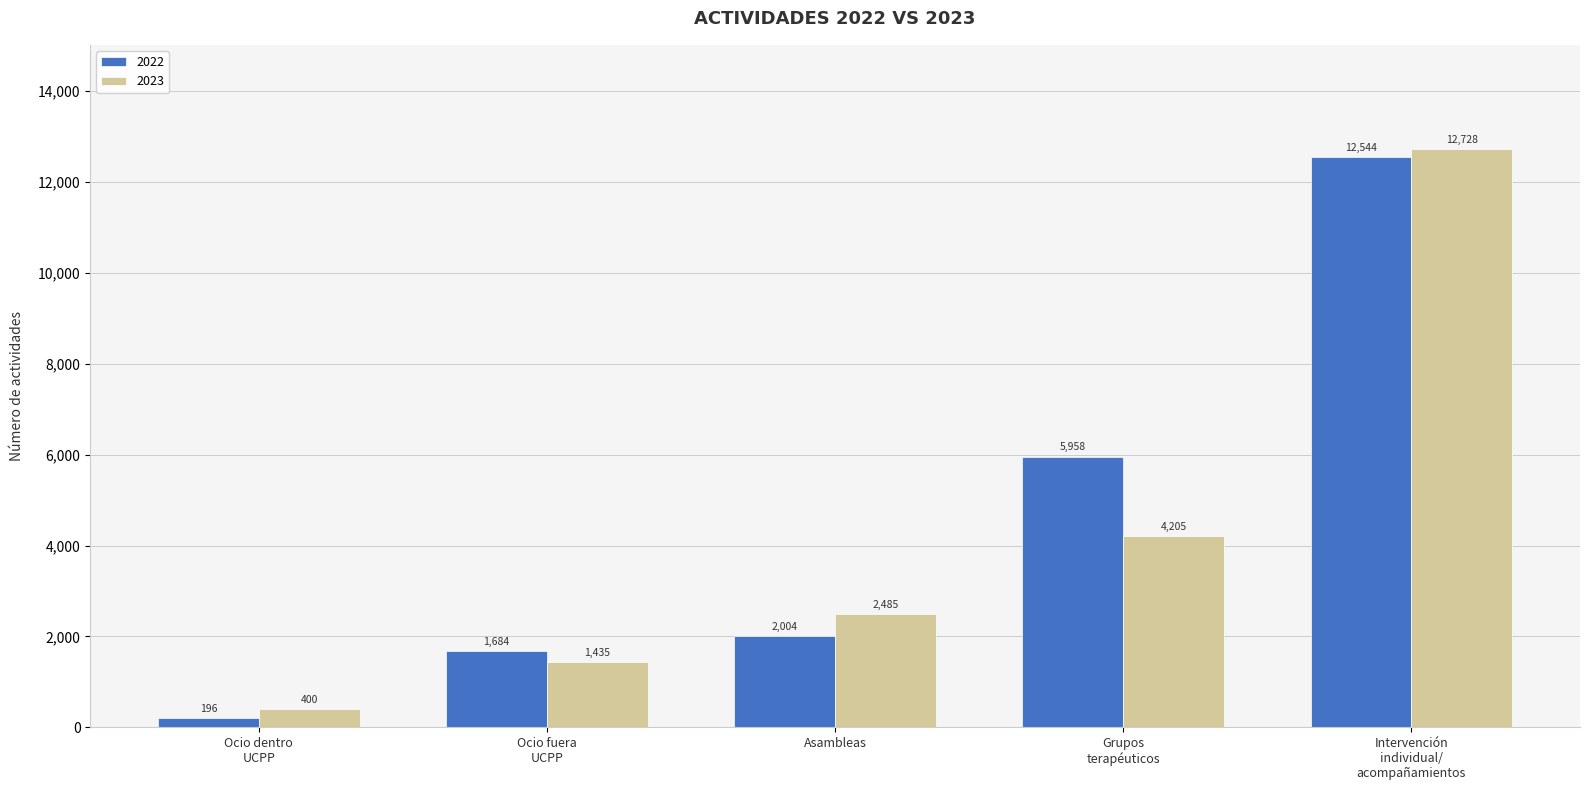

List the series in order of their peak value, highest first.

2023, 2022